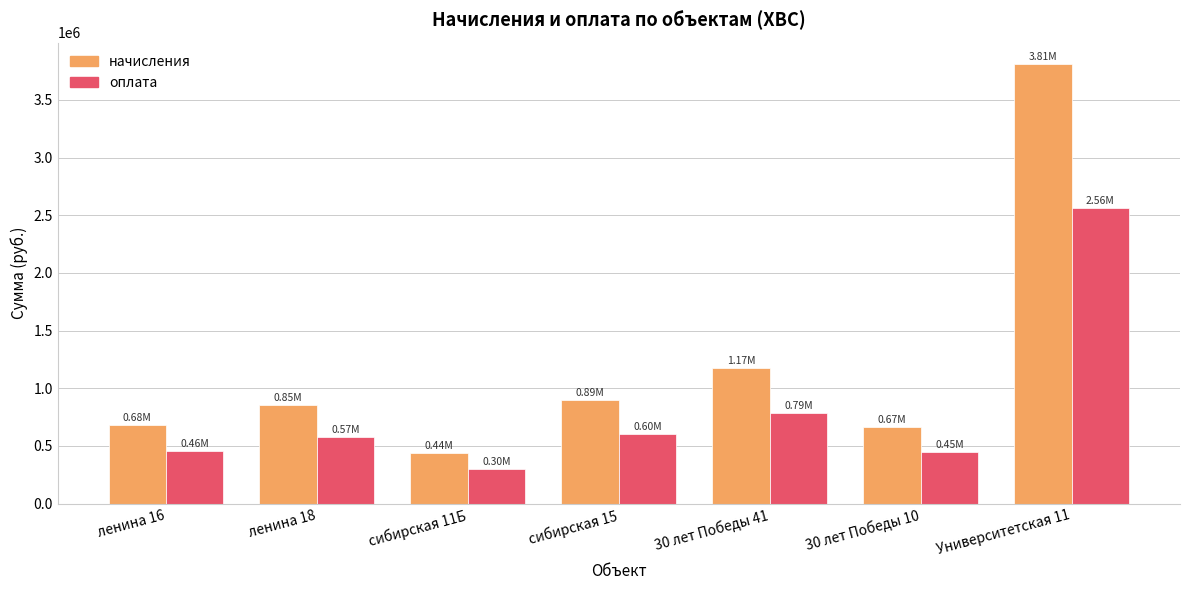

What is the difference between the maximum and minimum values in the начисления series?

3366086.3